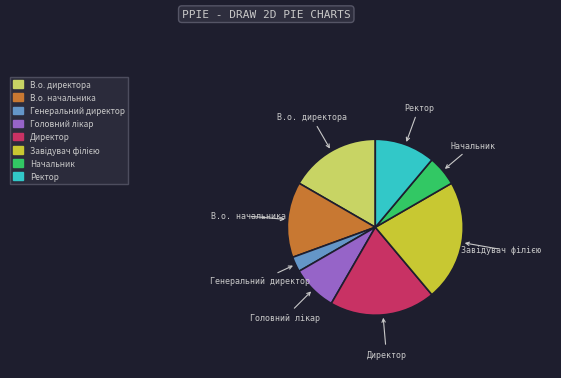

Does any single category account for the majority?

No